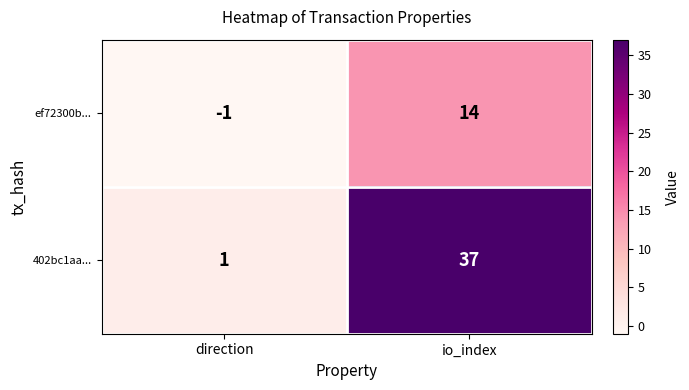

Reading left to right, what are all the values shown in this chart?

ef72300b...: -1	14
402bc1aa...: 1	37